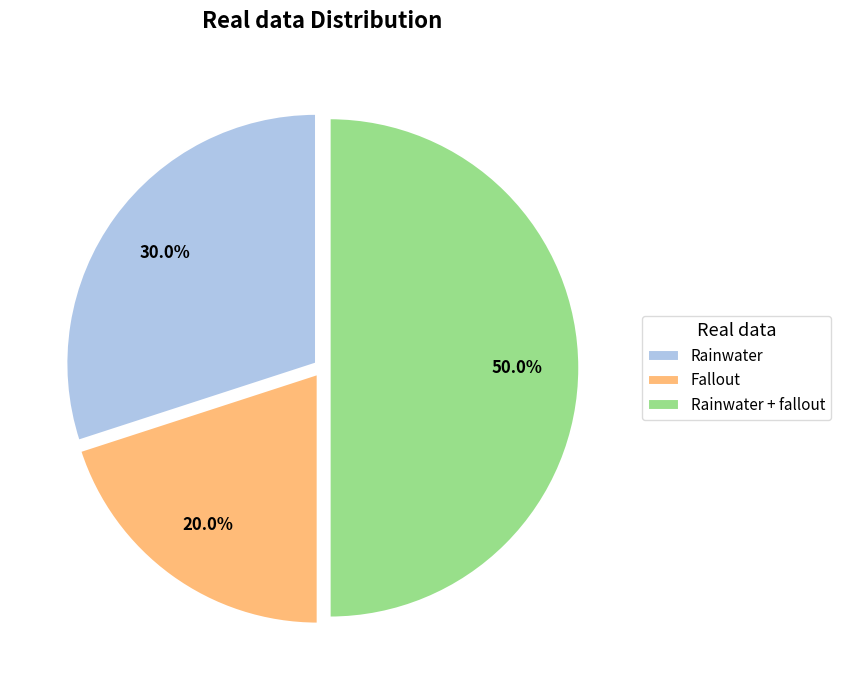

How many segments does this pie chart have?

3